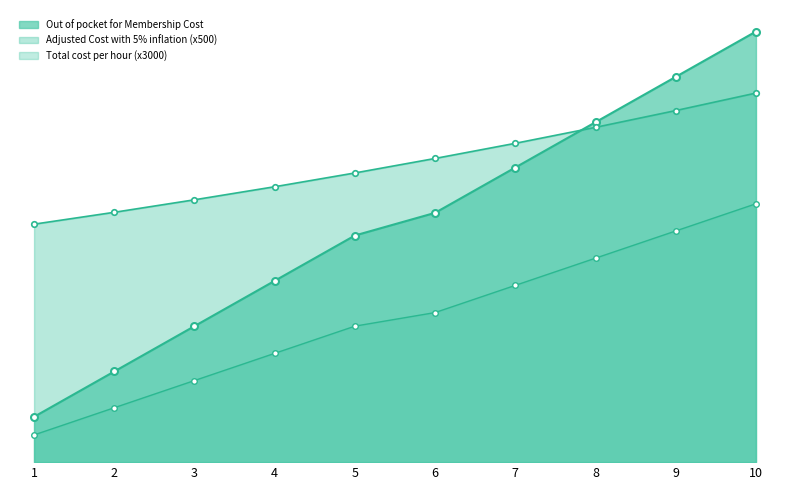

What is the difference between the Out of pocket for Membership Cost values at 9 and 5?

5250